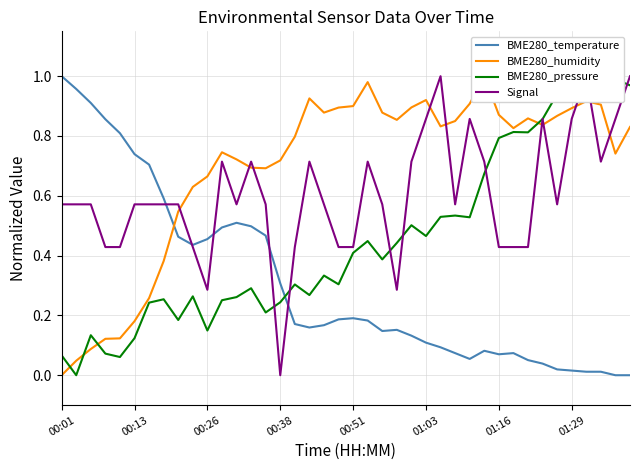

The BME280_pressure series shows 0.0 at 00:38. True or false?

False